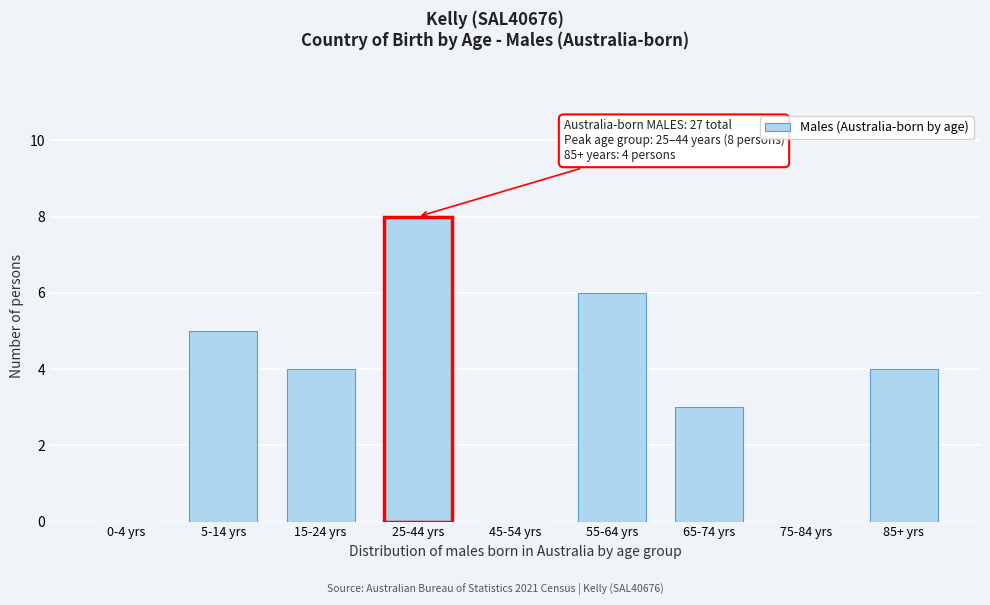

Reading right to left, what are all the values shown in this chart?

85+ yrs=4	75-84 yrs=0	65-74 yrs=3	55-64 yrs=6	45-54 yrs=0	25-44 yrs=8	15-24 yrs=4	5-14 yrs=5	0-4 yrs=0